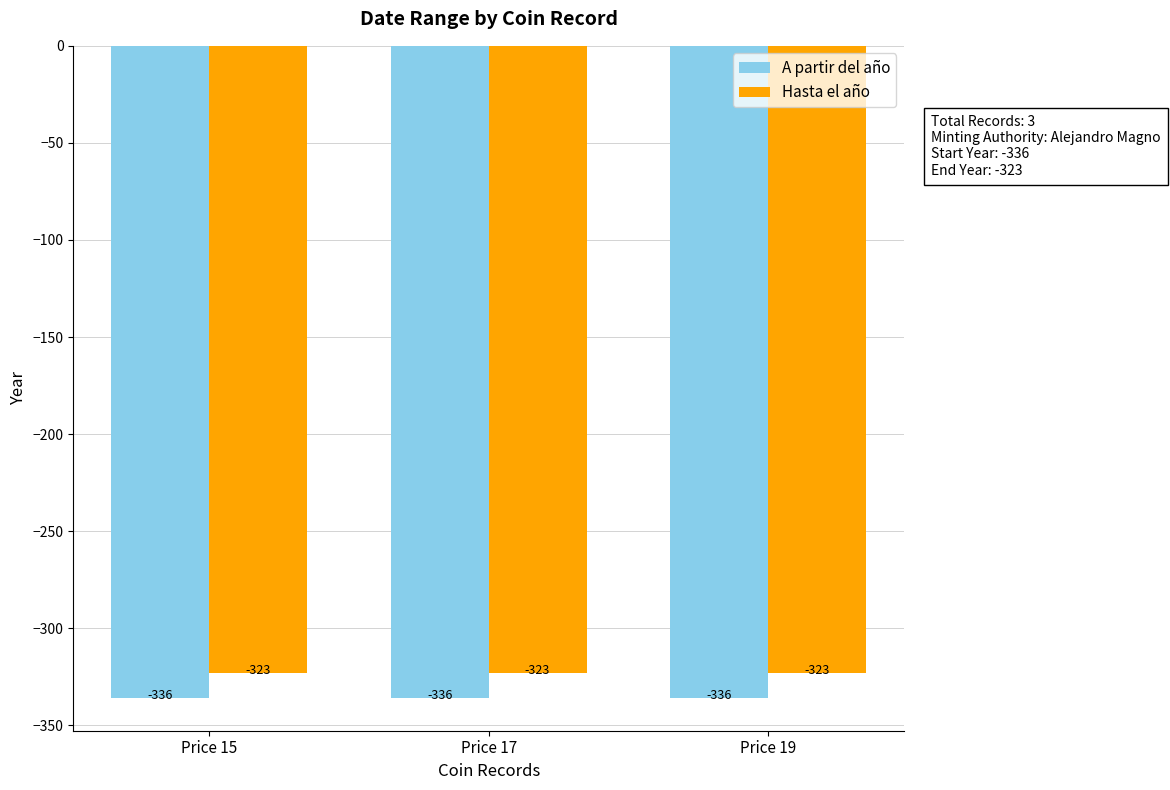

What are all the series names shown in the legend?

A partir del año, Hasta el año